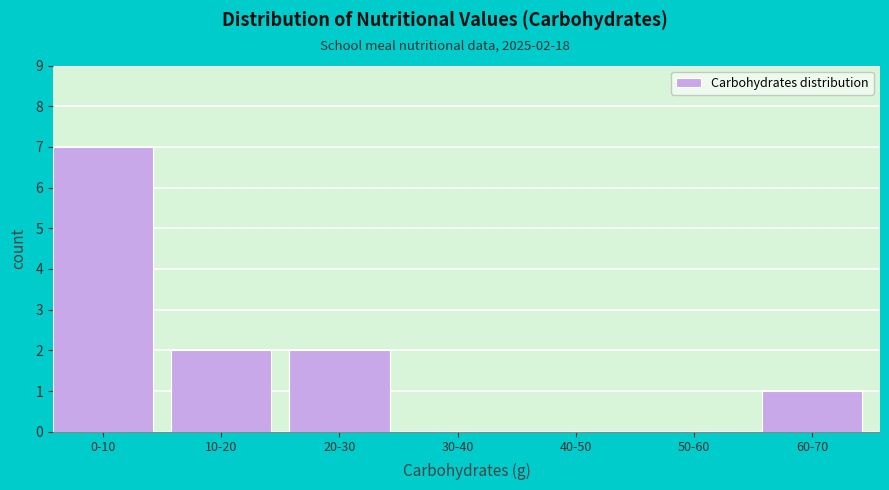

Reading left to right, extract all data points from this chart.

0-10=7	10-20=2	20-30=2	30-40=0	40-50=0	50-60=0	60-70=1